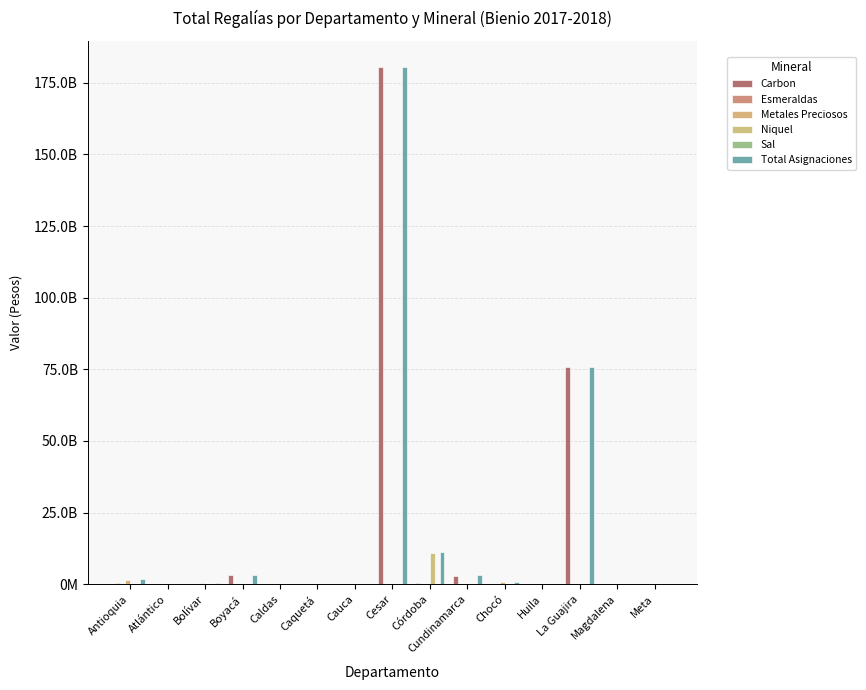

Is it true that Sal equals 0.0 at Chocó?

True